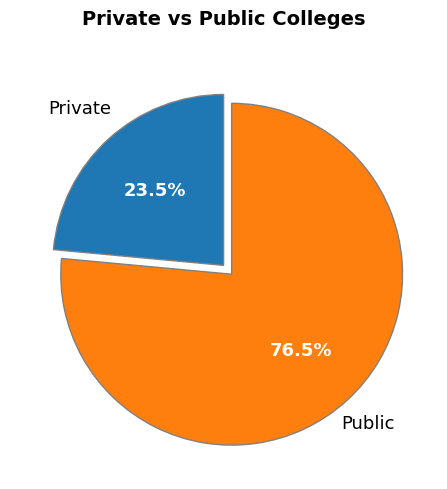

Does any single category account for the majority?

Yes